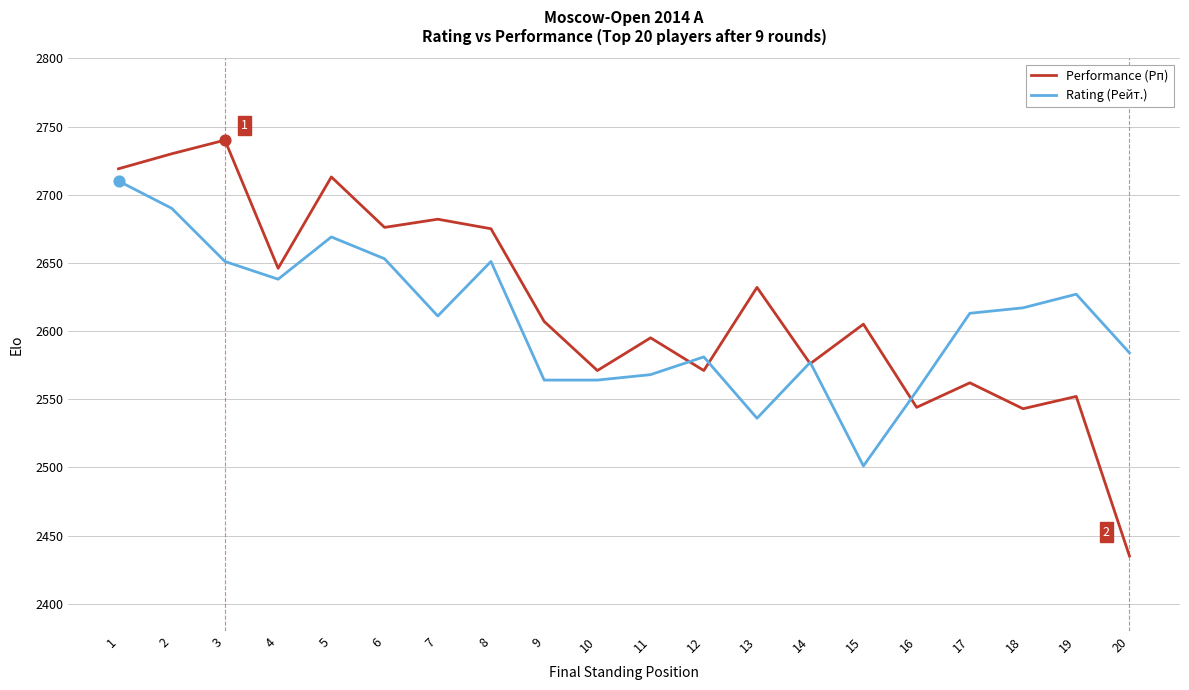

What is the difference between the highest and lowest values at 8?

24